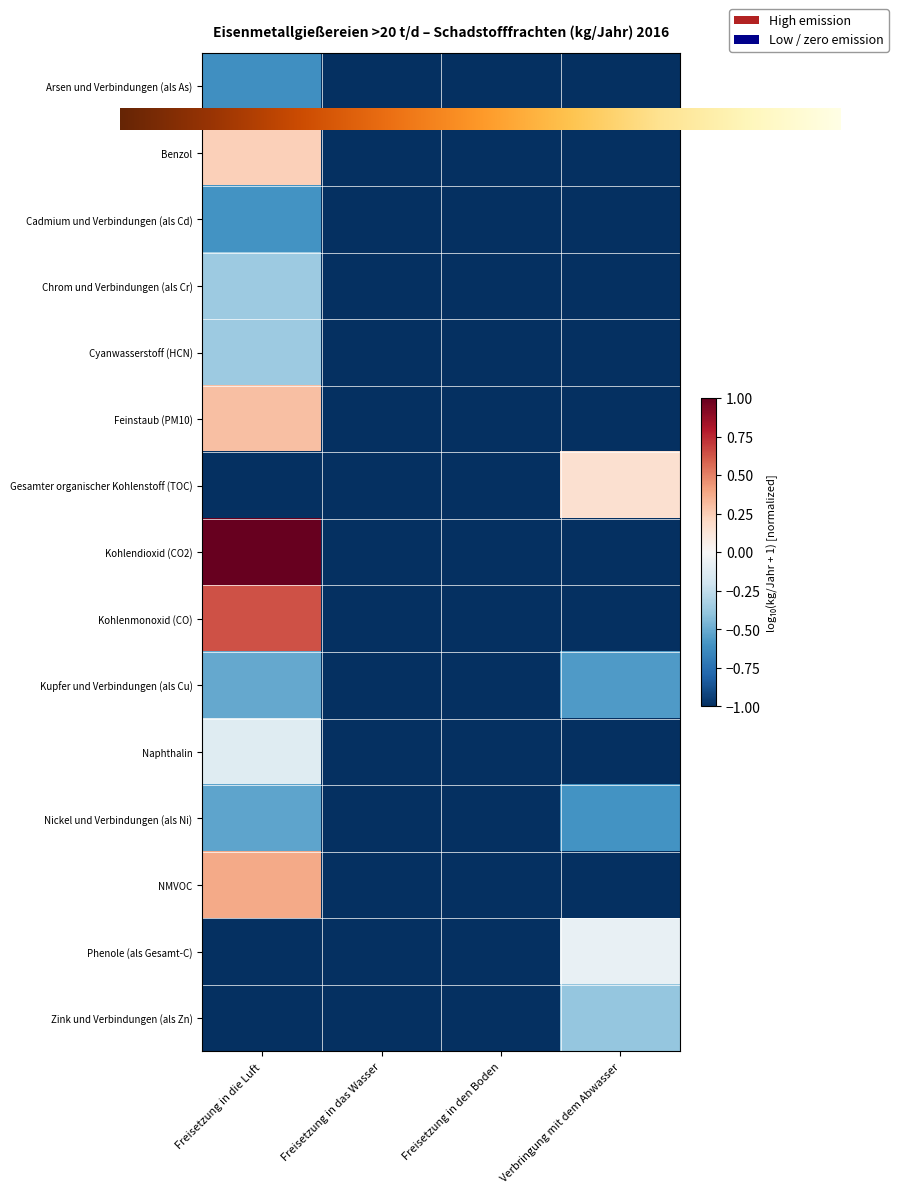

What is the greatest value displayed?

1.0